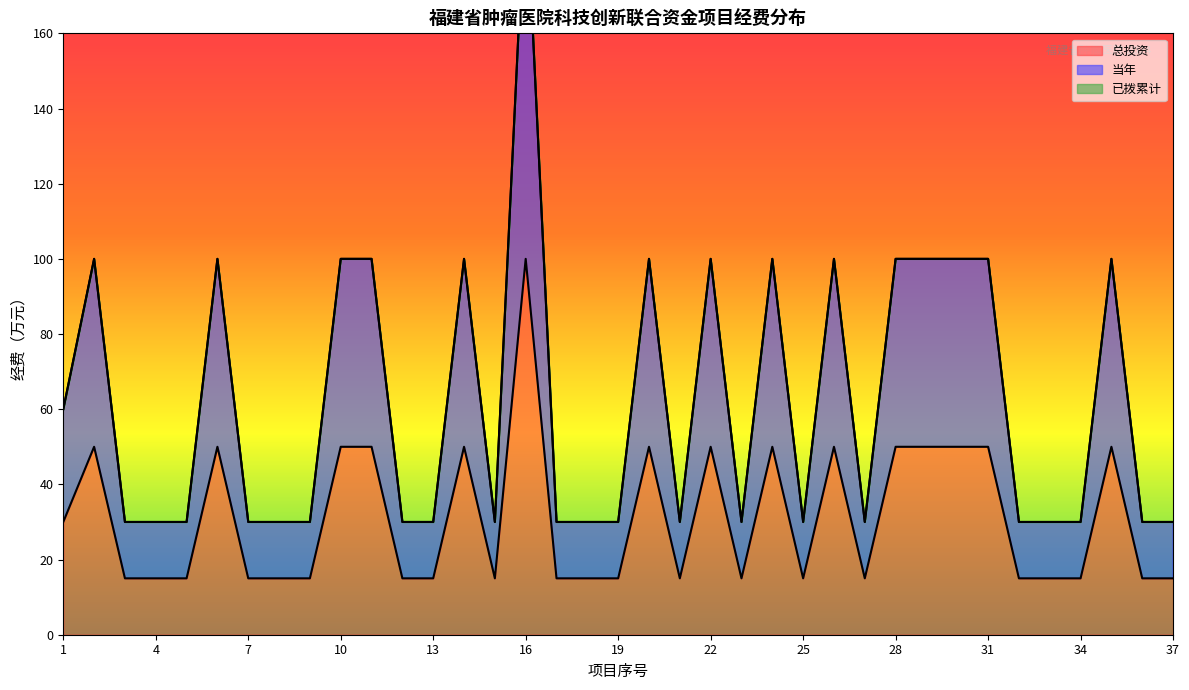

Which series has the largest total across all categories?

当年